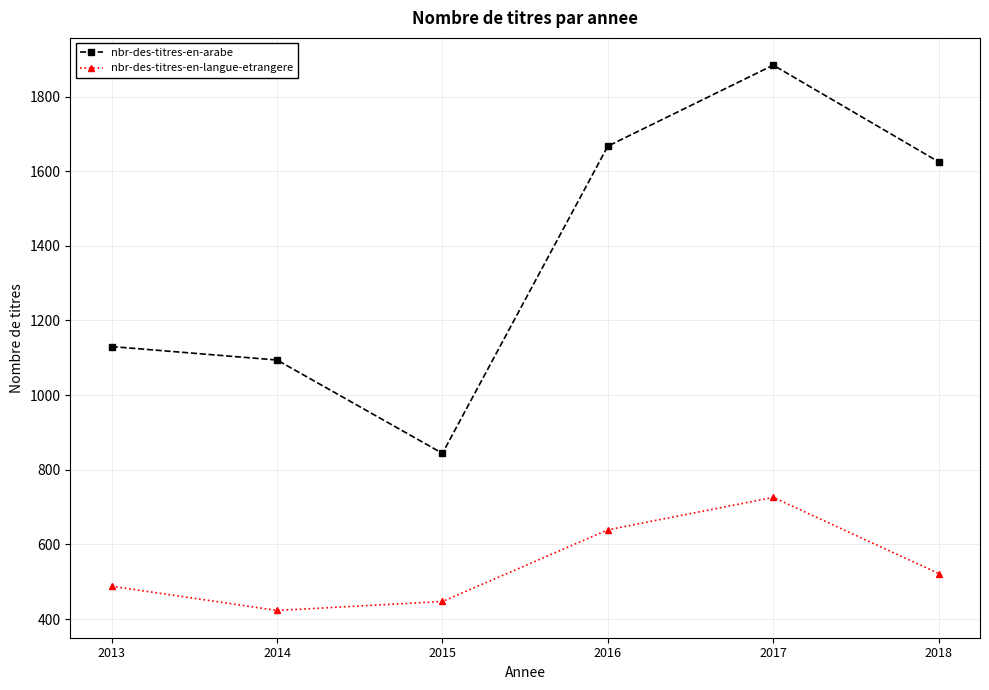

True or false: nbr-des-titres-en-langue-etrangere has more than 2 points higher than both neighbors.

False